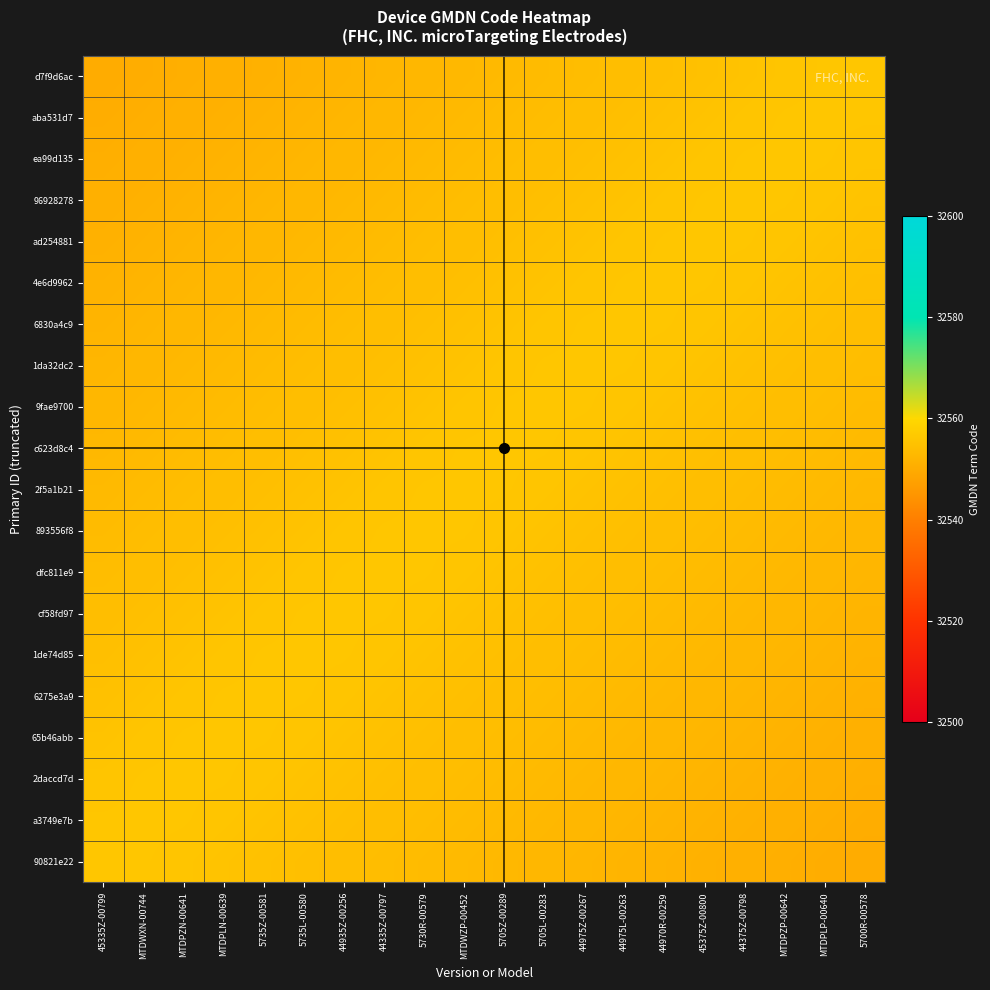

Rank the series at 44975L-00263 from lowest to highest value.

90821e22, a3749e7b, 2daccd7d, 65b46abb, 6275e3a9, 1de74d85, cf58fd97, dfc811e9, d7f9d6ac, 893556f8, aba531d7, 2f5a1b21, ea99d135, c623d8c4, 96928278, 9fae9700, ad254881, 1da32dc2, 4e6d9962, 6830a4c9